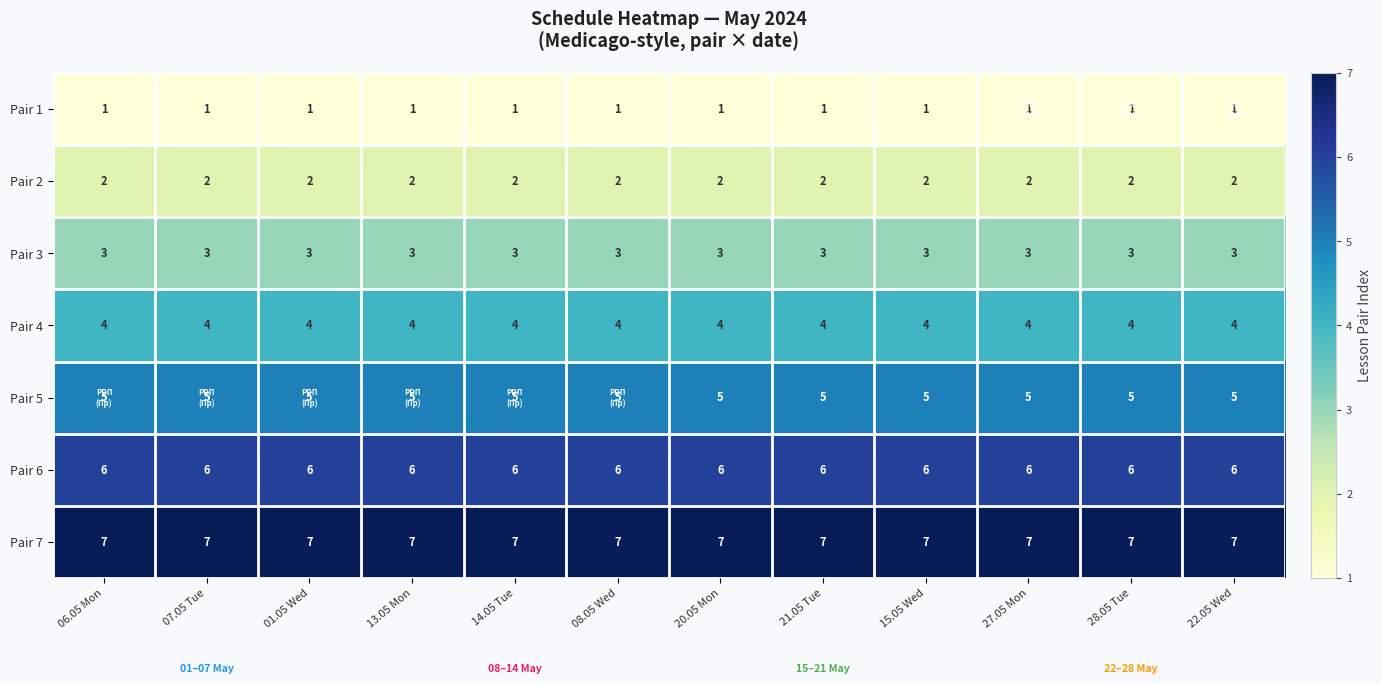

What is the total value across all series at 07.05 Tue?

28